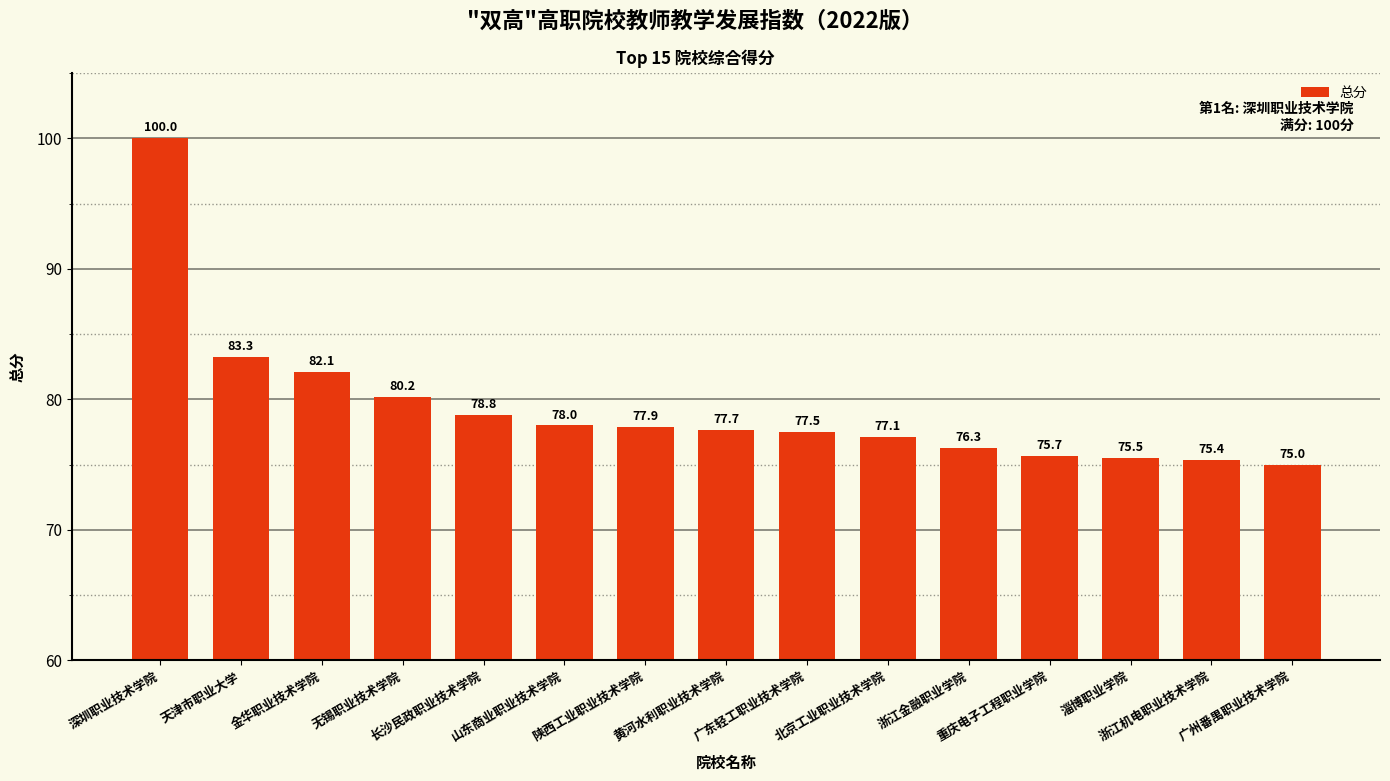

How many bars are there in total?

15